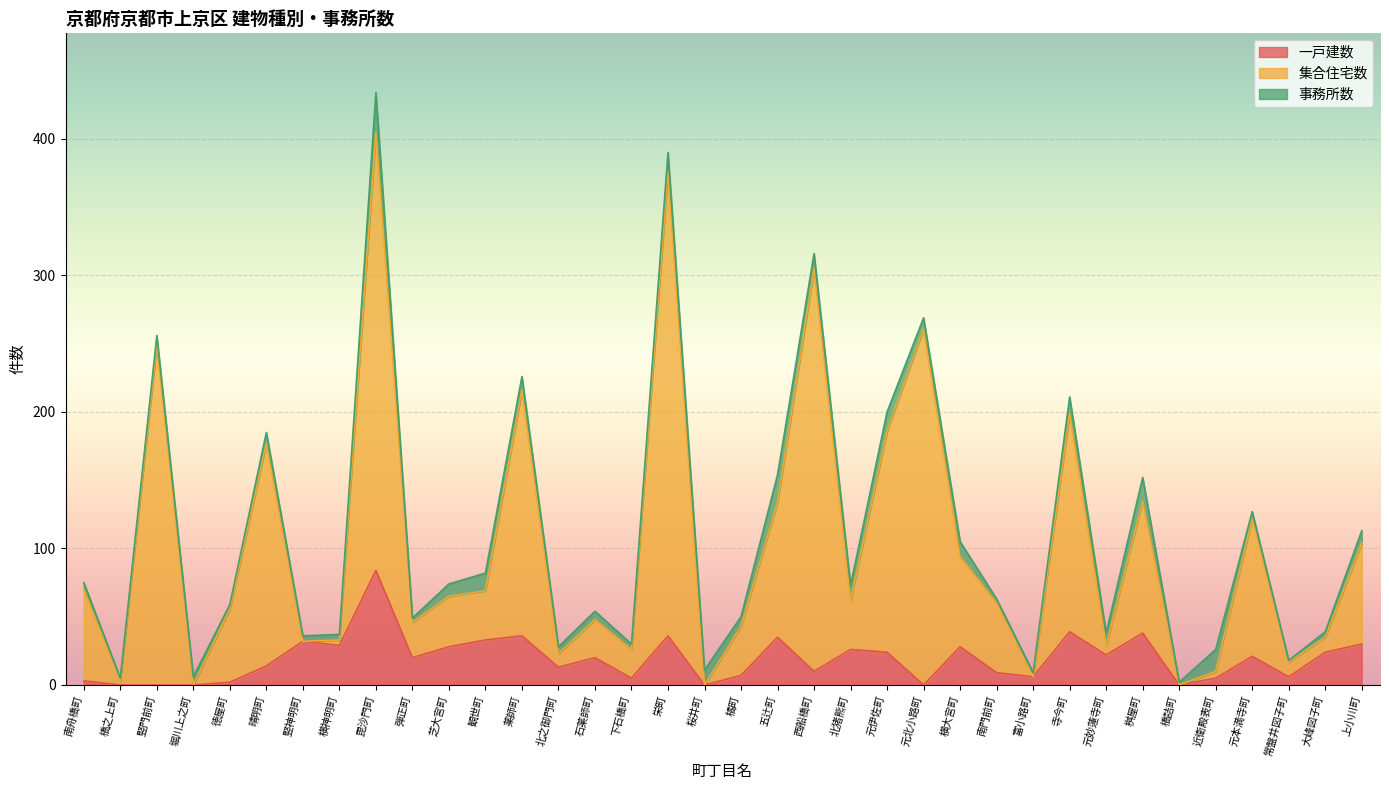

At which category does 一戸建数 reach its first local valley?

横神明町